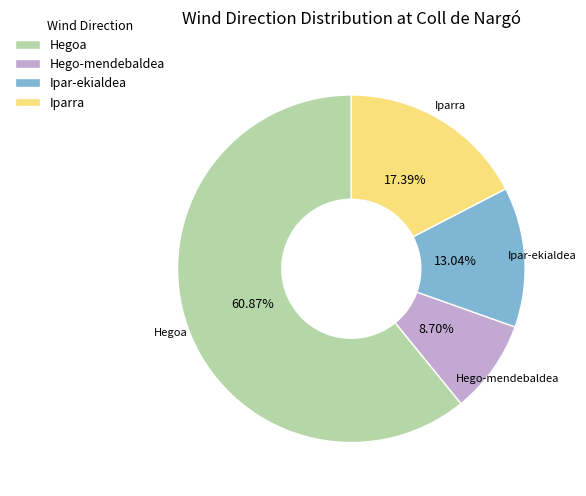

Approximately how many times larger is the value at Ipar-ekialdea compared to Iparra?

0.7